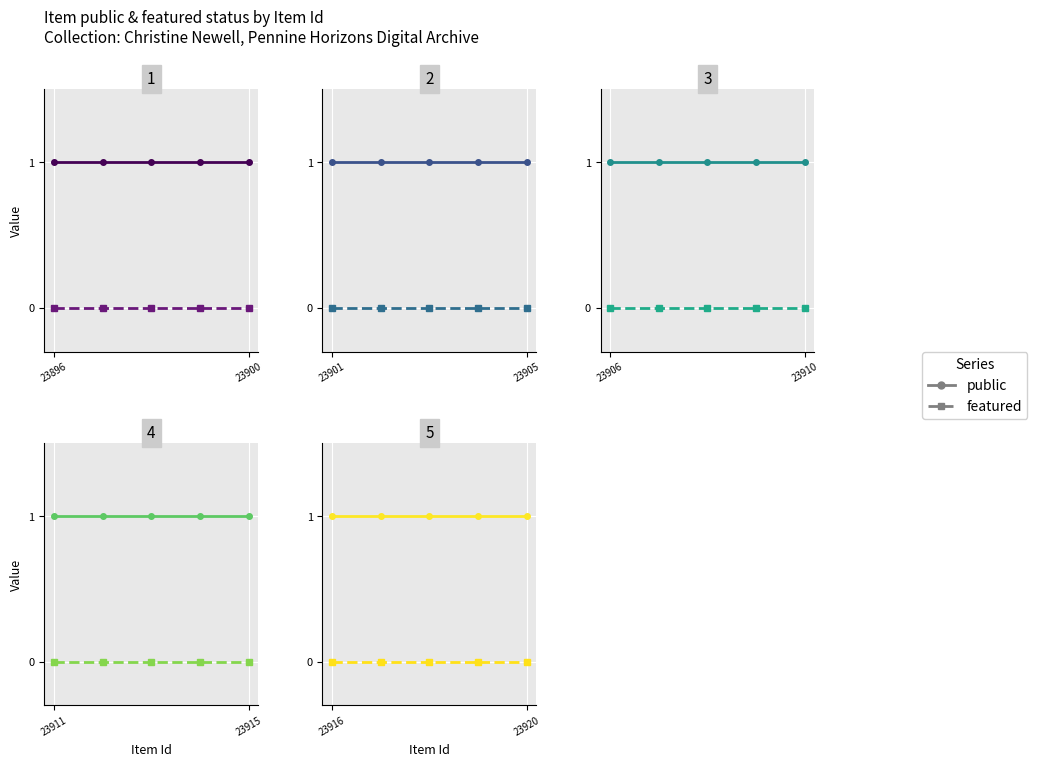

Which category has the highest value in the public series?

23916